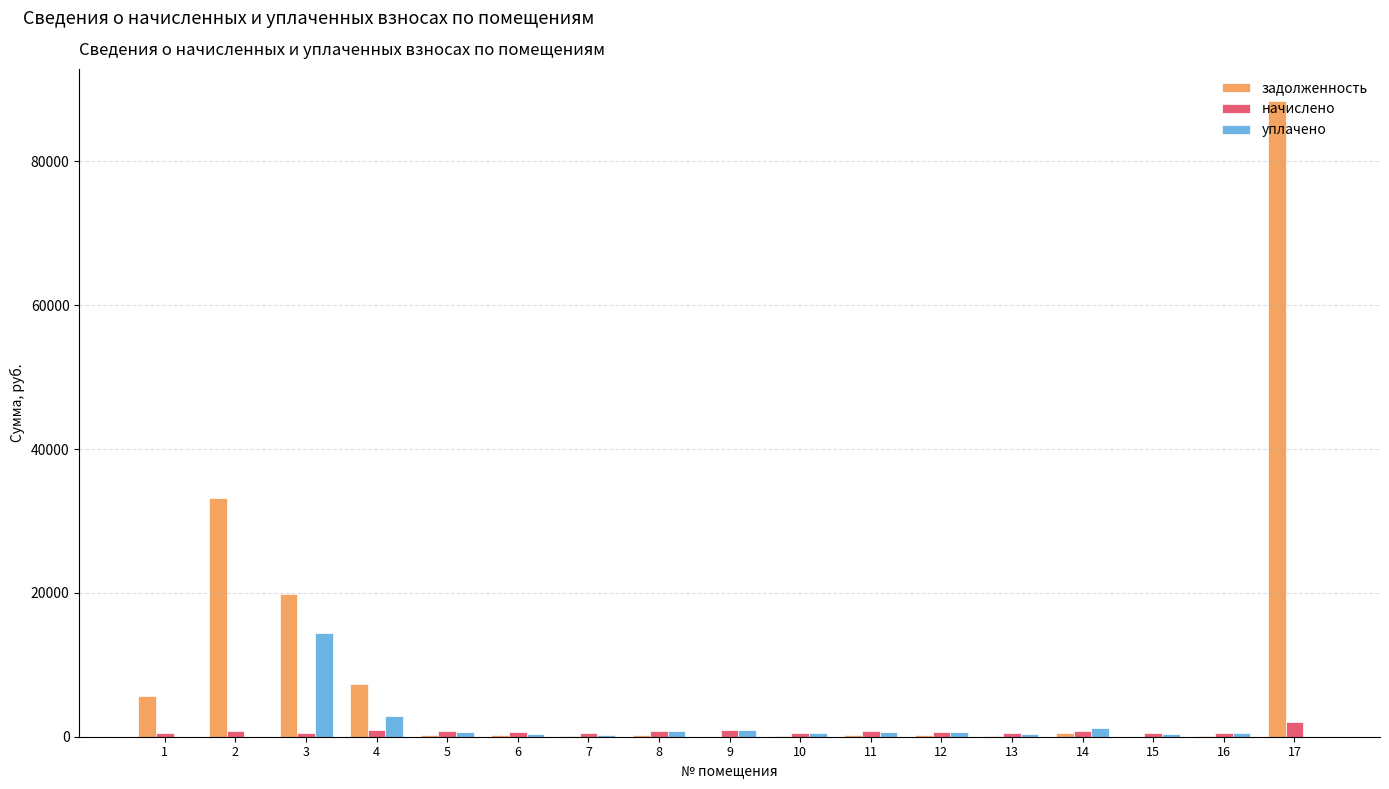

Which series has the largest total across all categories?

задолженность